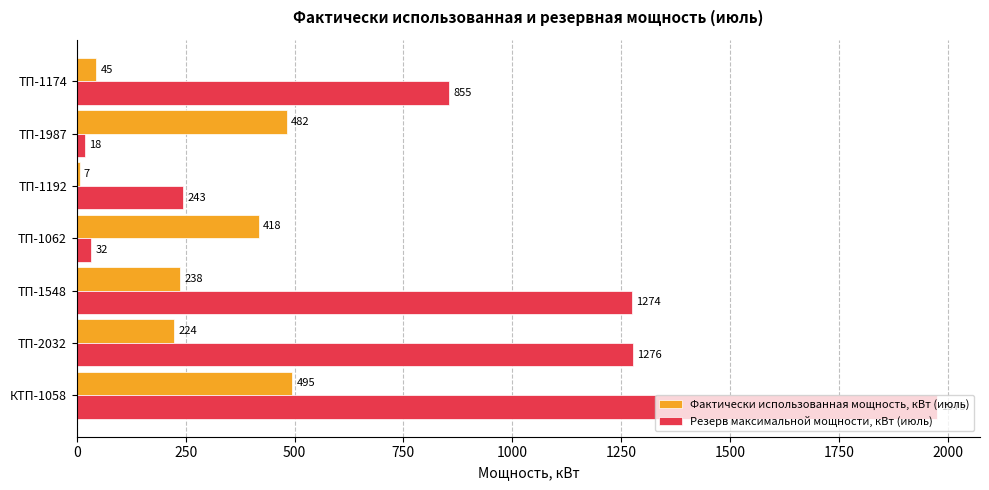

Which series changed the most between КТП-1058 and ТП-2032?

Резерв максимальной мощности, кВт (июль)